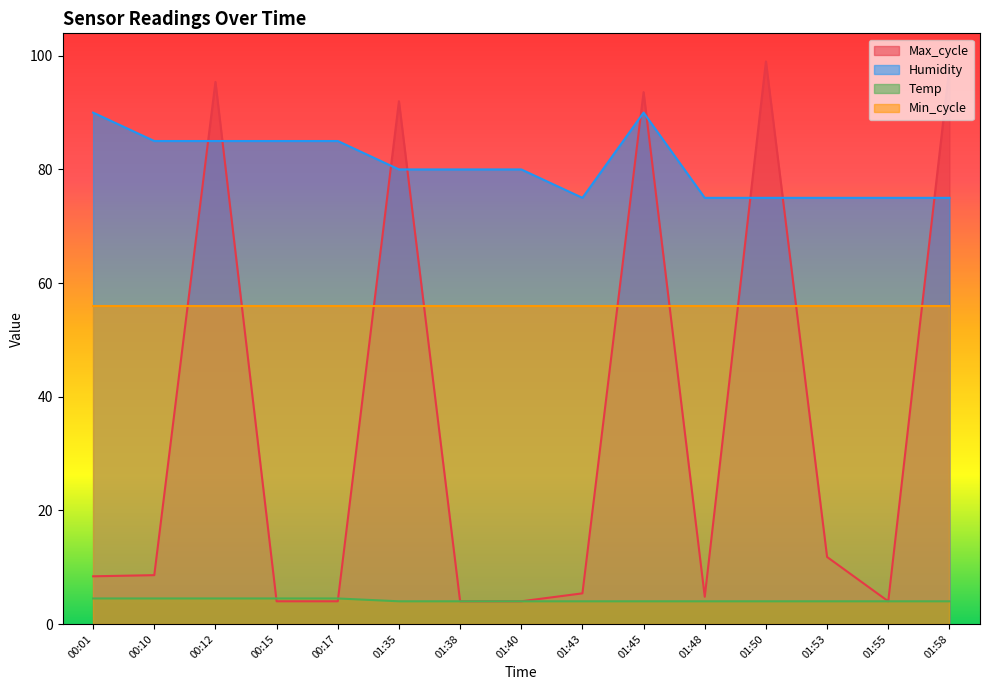

Reading right to left, what are all the values shown in this chart?

Temp: 4.0	4.0	4.0	4.0	4.0	4.0	4.0	4.0	4.0	4.0	4.5	4.5	4.5	4.5	4.5
Humidity: 75.0	75.0	75.0	75.0	75.0	90.0	75.0	80.0	80.0	80.0	85.0	85.0	85.0	85.0	90.0
Max_cycle: 98.0	4.0	11.8	99.0	4.8	93.6	5.4	4.0	4.0	92.0	4.0	4.0	95.4	8.6	8.4